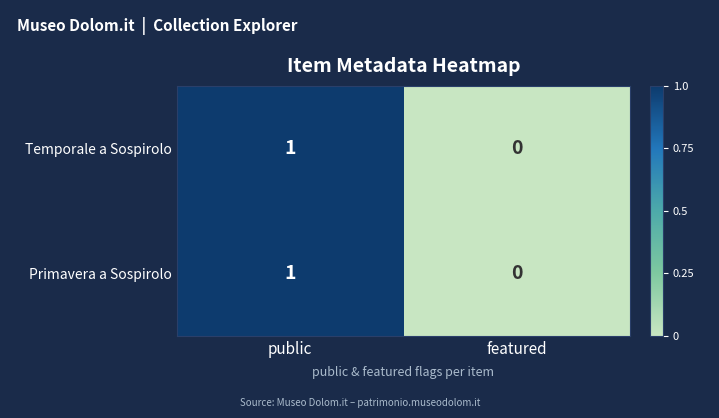

Which label corresponds to the smallest value in the chart?

featured